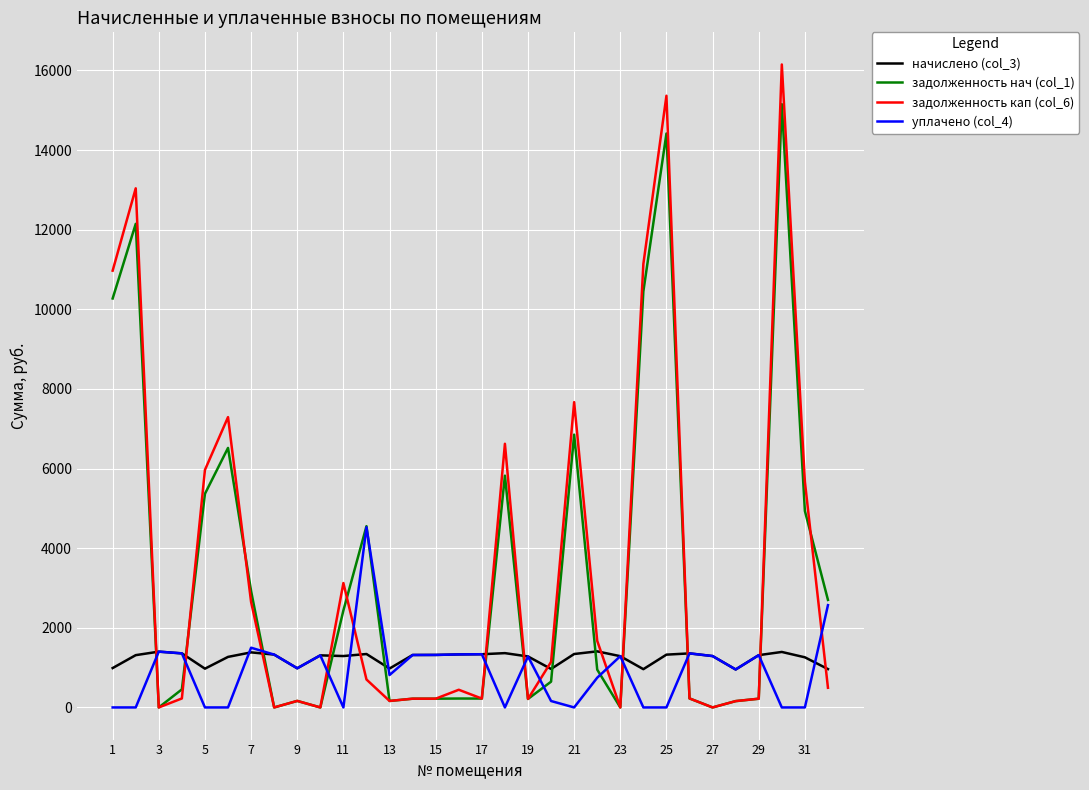

Which series has the widest spread of values?

задолженность кап (col_6)